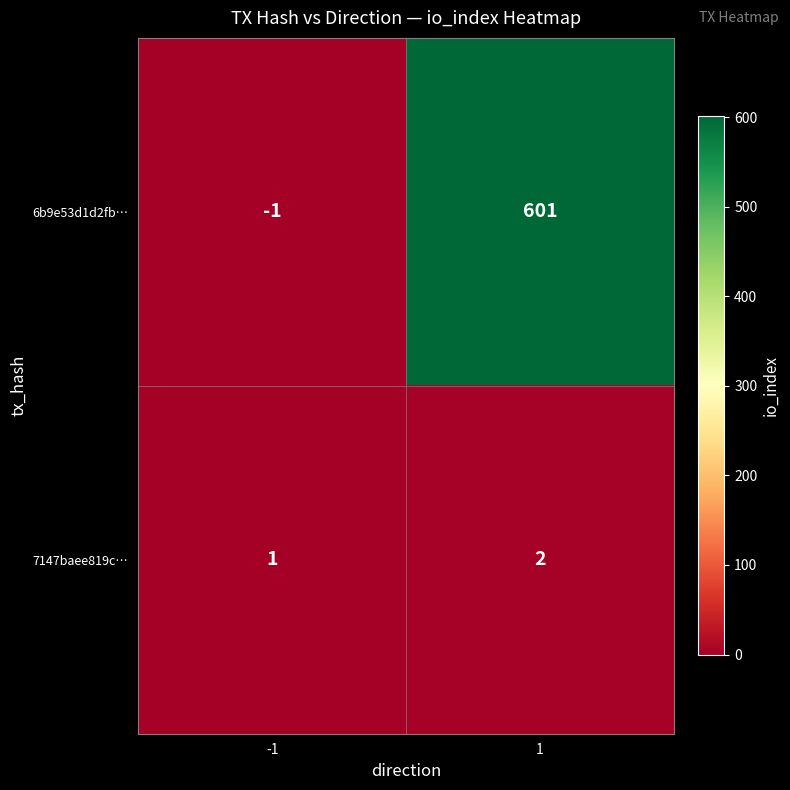

Which series has the largest total across all categories?

6b9e53d1d2fb…